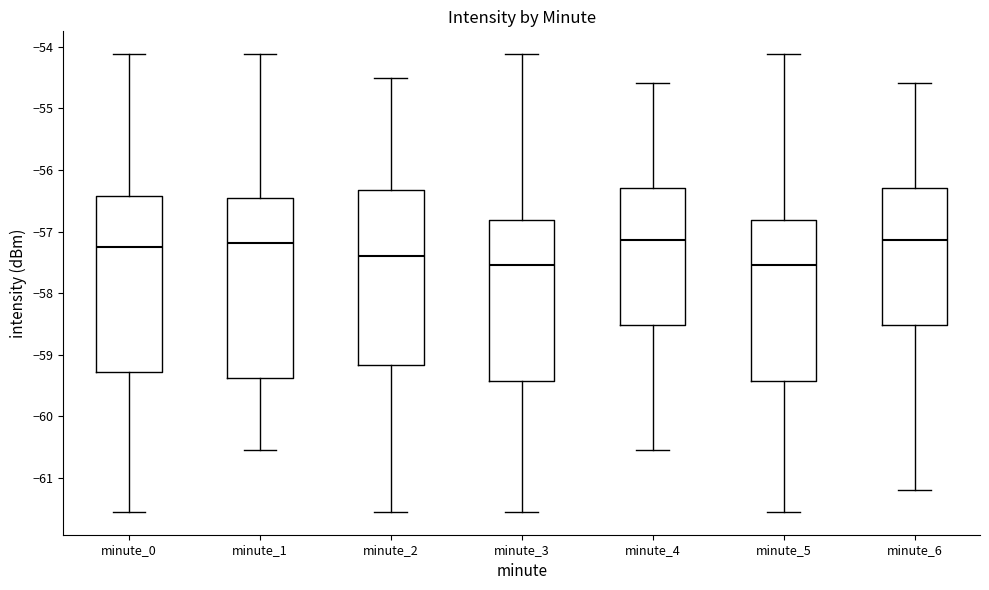

Reading left to right, transcribe this box plot: for each box, give where its median line is, the range the box spans, and where its two whiskers end, as read against the y-axis. The values are not printed on the chart, so give them approximately, as read against the axis.

minute_0: median -57.2, box -59.3 to -56.4, whiskers -61.5 to -54.1
minute_1: median -57.2, box -59.4 to -56.5, whiskers -60.5 to -54.1
minute_2: median -57.4, box -59.2 to -56.3, whiskers -61.5 to -54.5
minute_3: median -57.5, box -59.4 to -56.8, whiskers -61.5 to -54.1
minute_4: median -57.1, box -58.5 to -56.3, whiskers -60.5 to -54.6
minute_5: median -57.5, box -59.4 to -56.8, whiskers -61.5 to -54.1
minute_6: median -57.1, box -58.5 to -56.3, whiskers -61.2 to -54.6